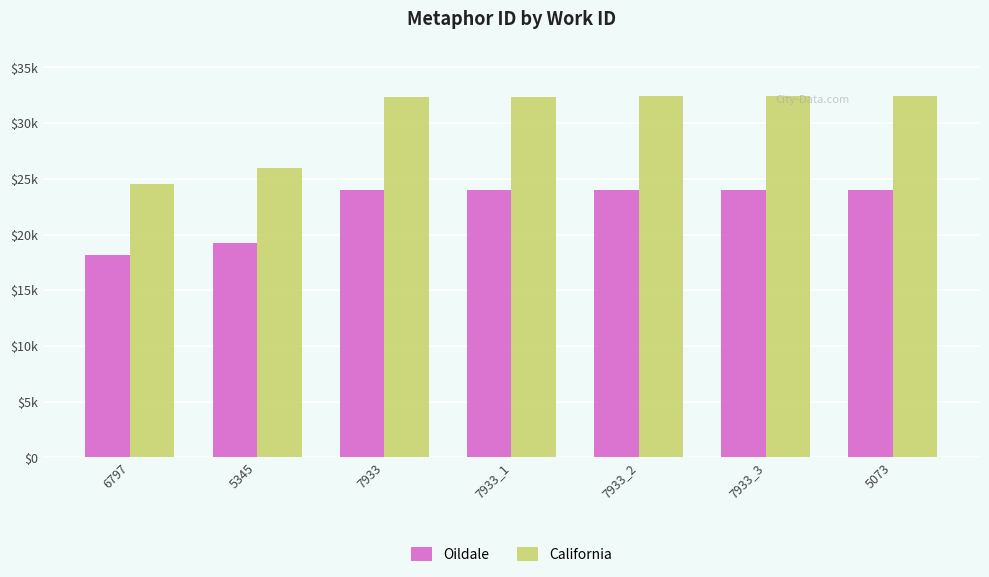

True or false: California has a value of 18497.6 at 7933_3.

False